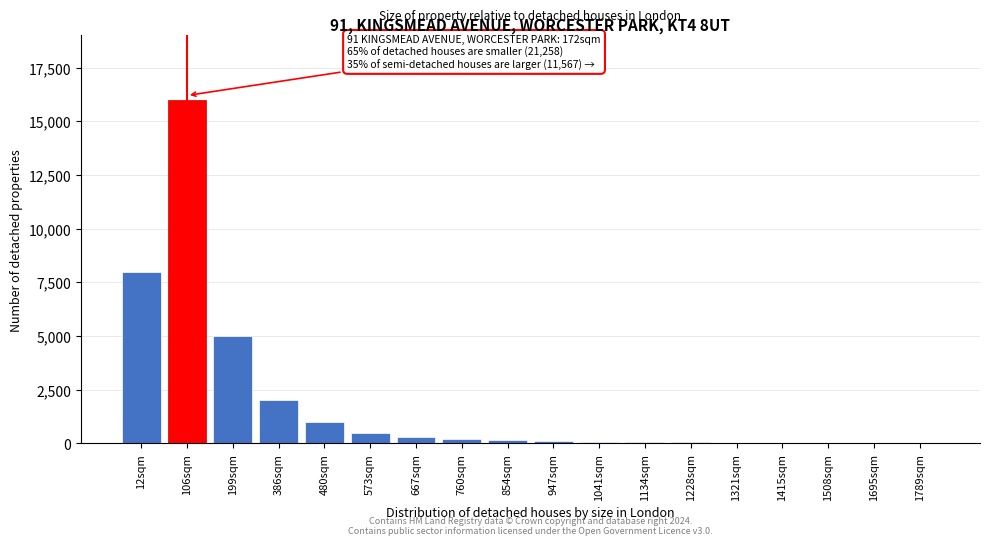

What is the sum of all values?

33510